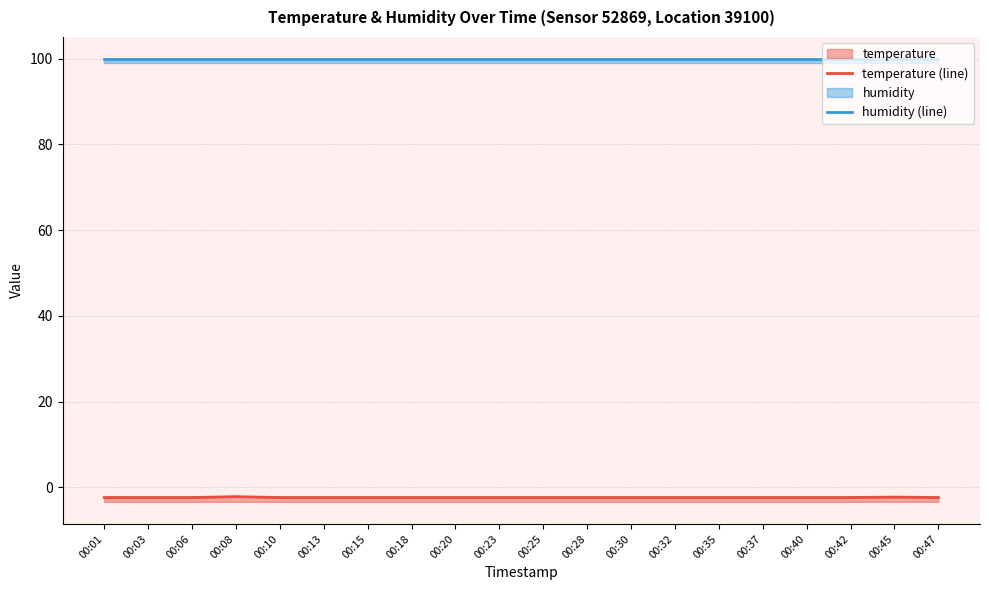

True or false: humidity (line) has more than 1 interior local peaks.

False